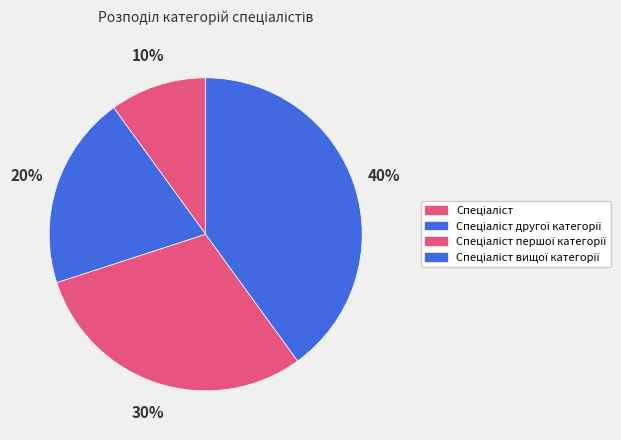

Count the number of slices in the pie.

4